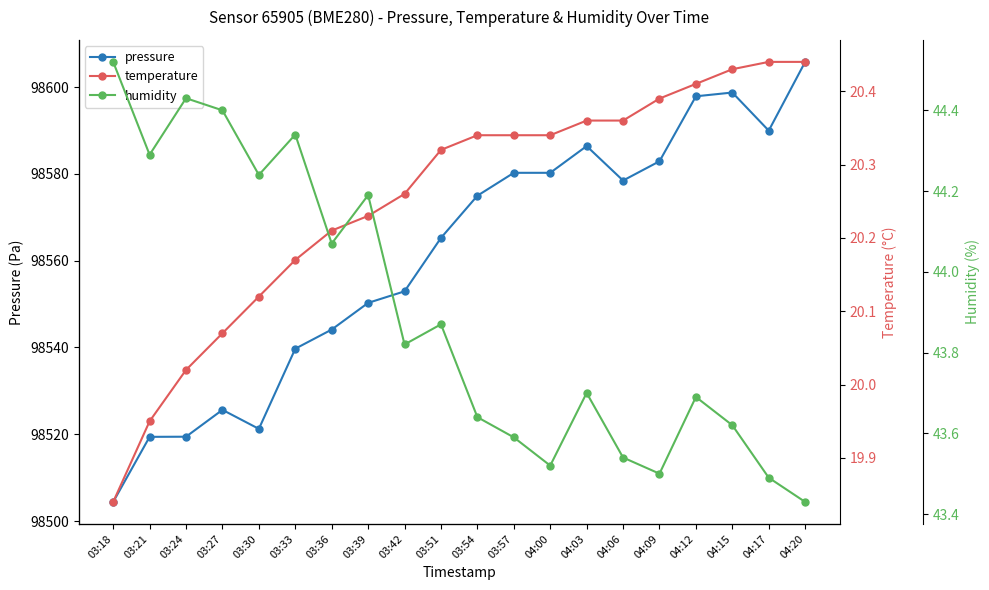

What is the lowest value of the pressure series?

98504.4